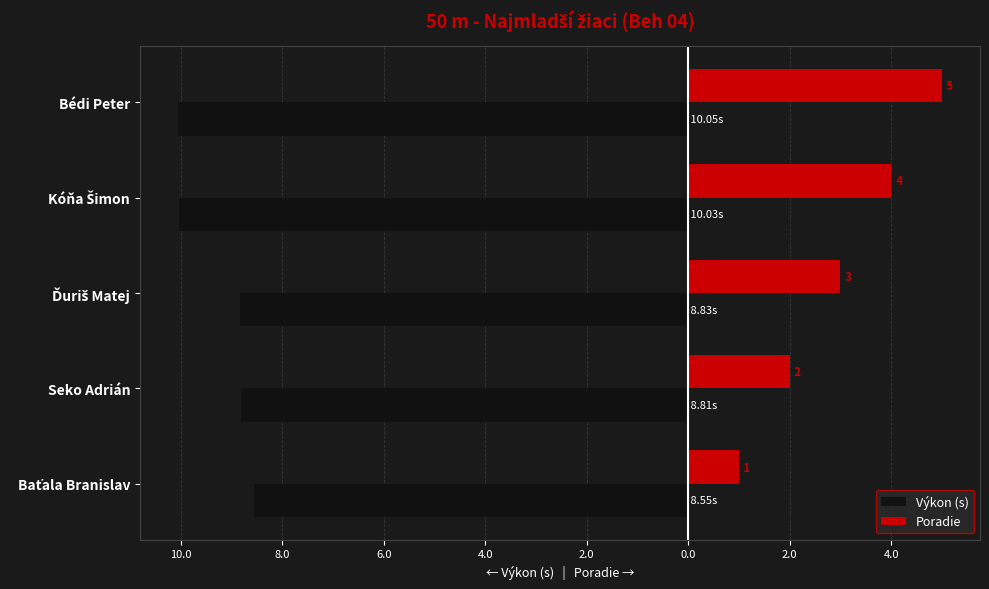

What are all the series names shown in the legend?

Výkon (s), Poradie